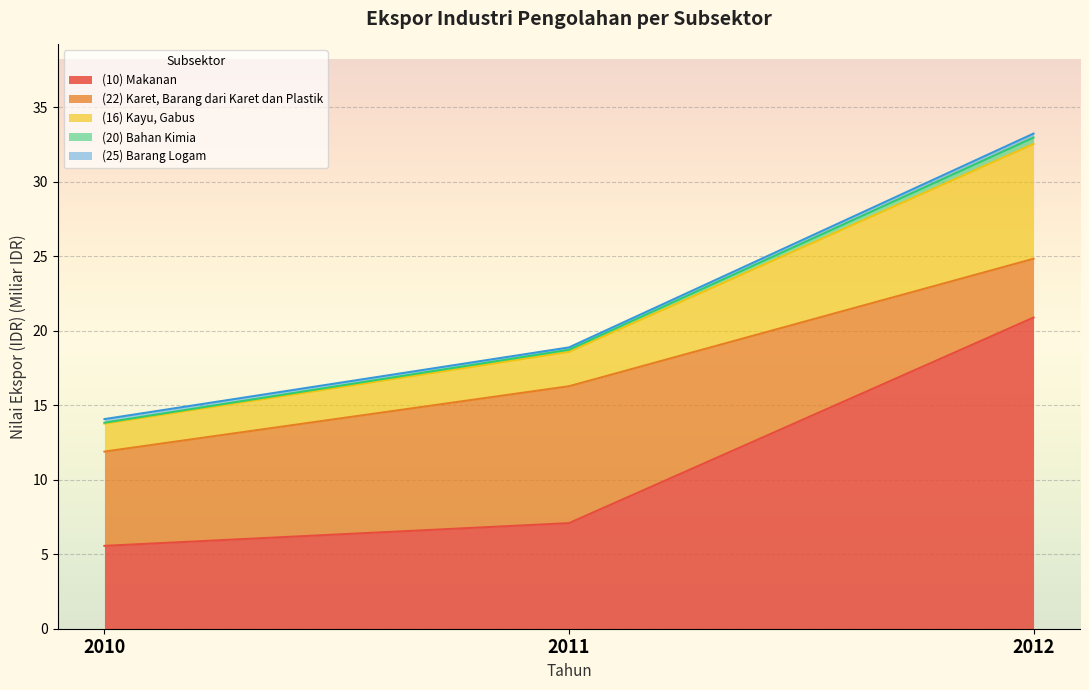

Between 2012 and 2011, which is larger?

2012